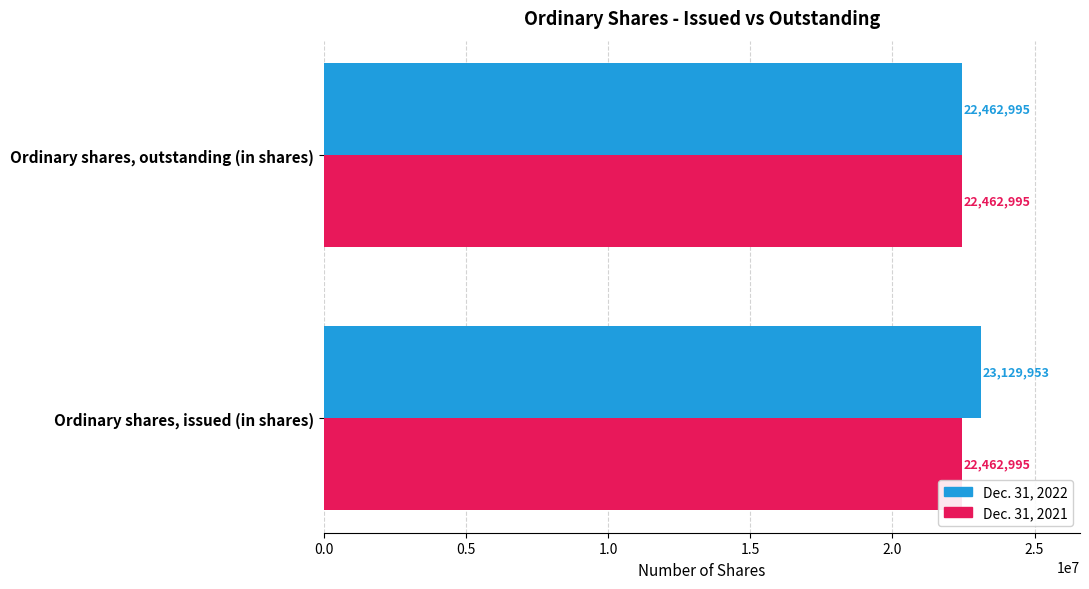

Which series has the largest total across all categories?

Dec. 31, 2022